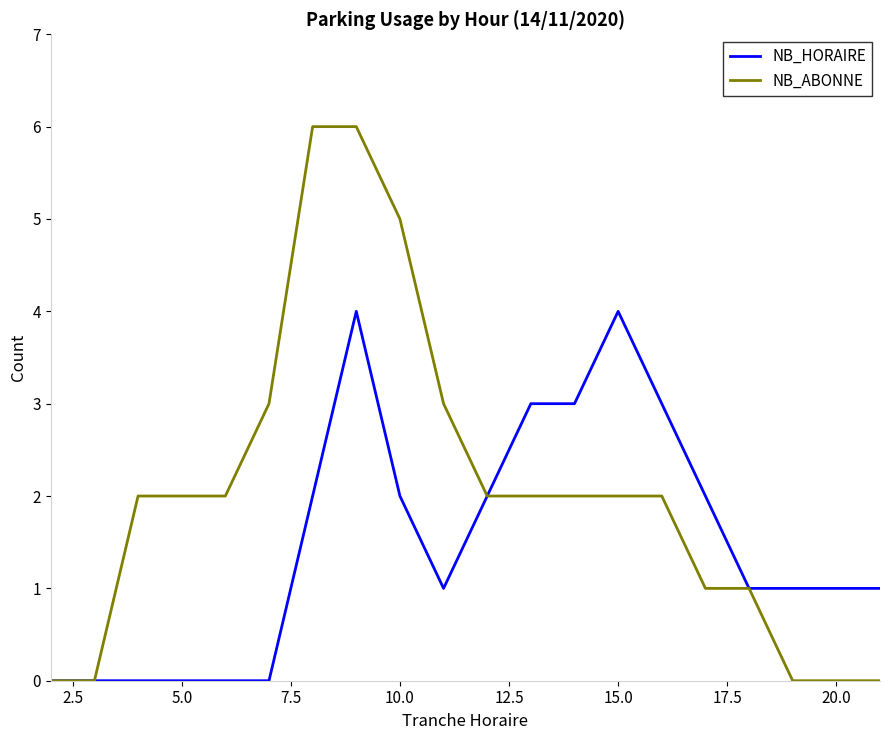

Does the chart display data point markers on the line(s)?

No